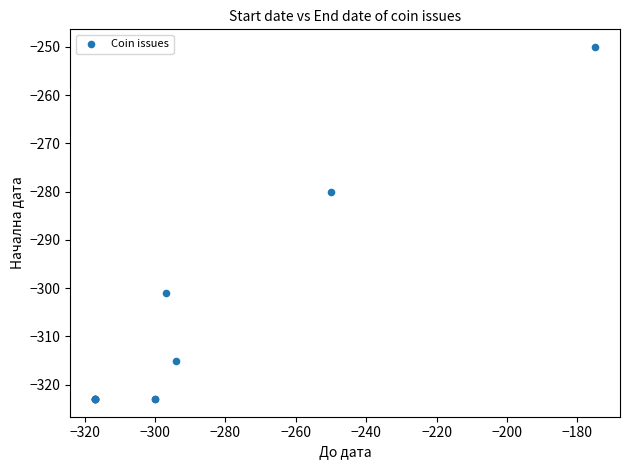

What Y value in the scatter plot is closest to -286?

-280